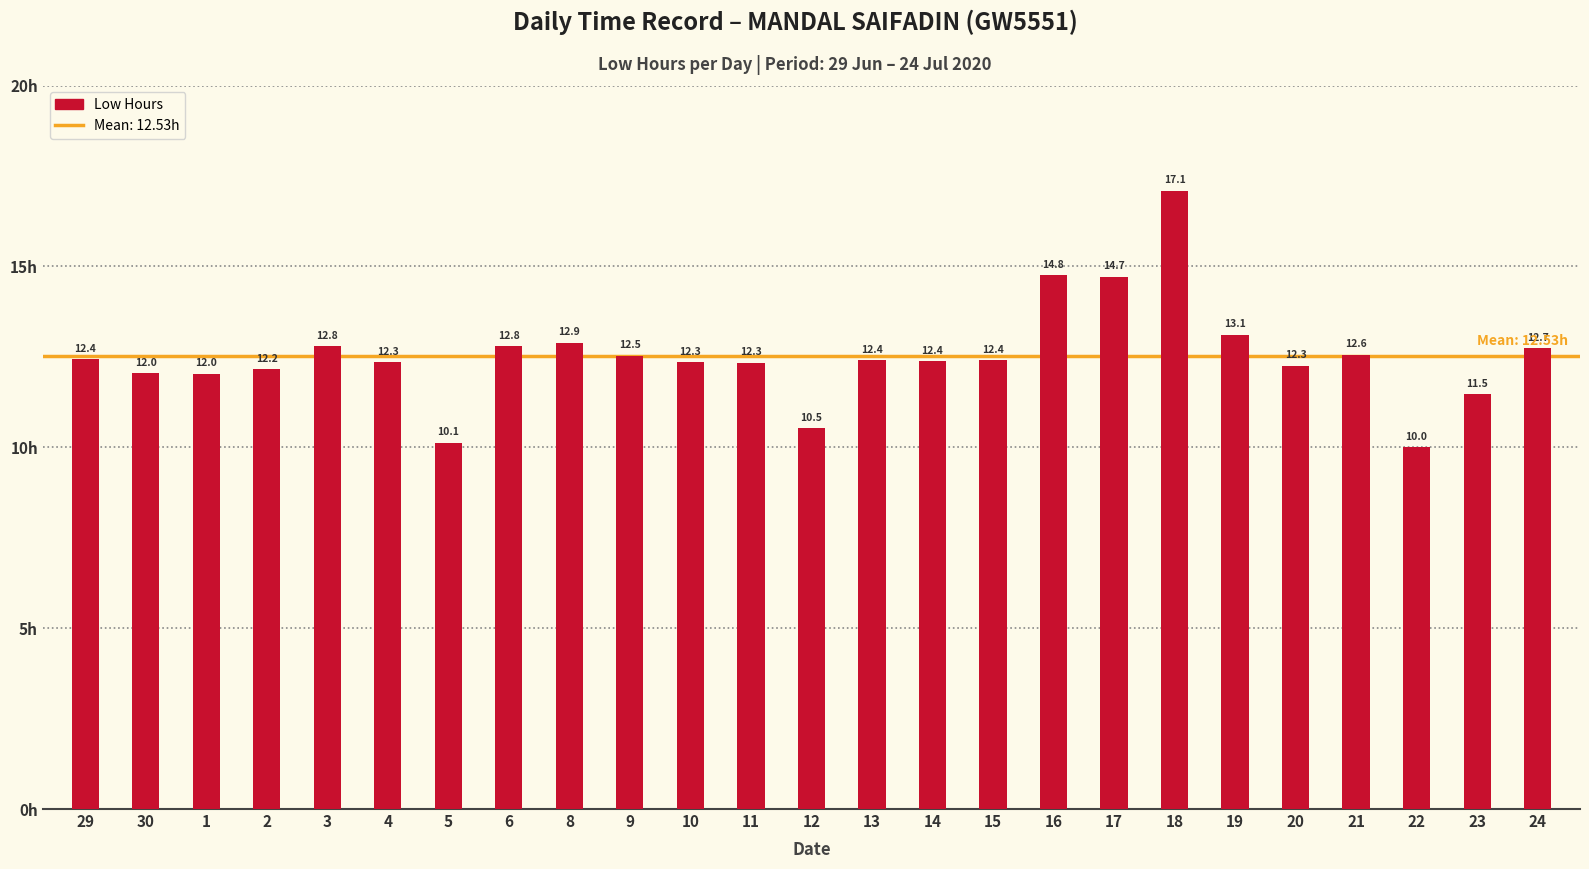

Where does the data first go above 12?

29